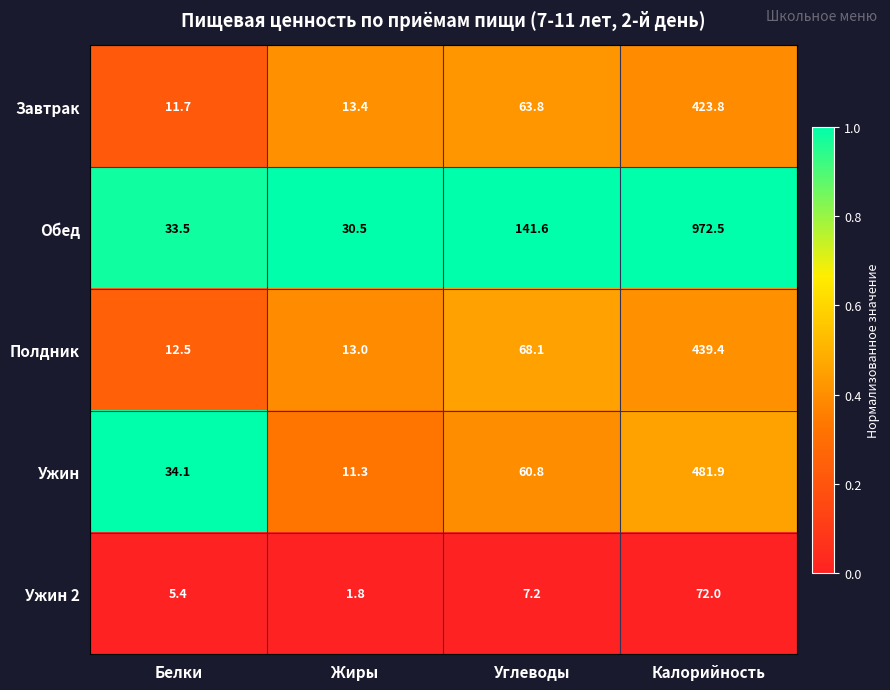

Which series has the largest total across all categories?

Обед